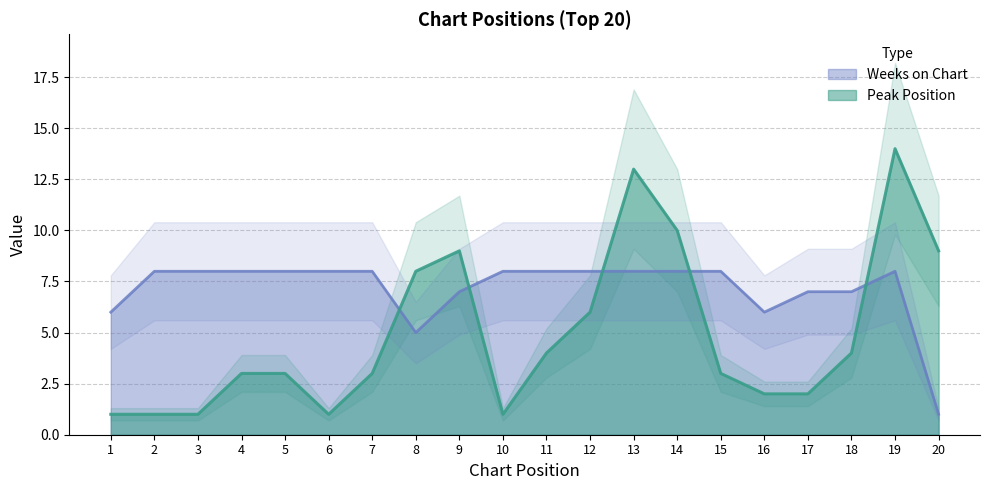

Where is Peak Position nearest to the value 7?

8